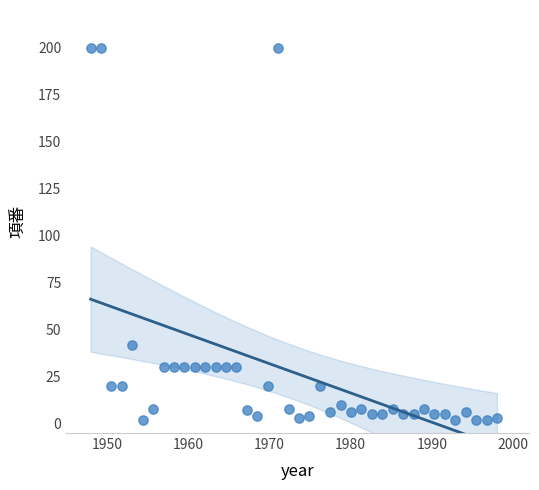

What is the range of Y values (max minus min)?

198